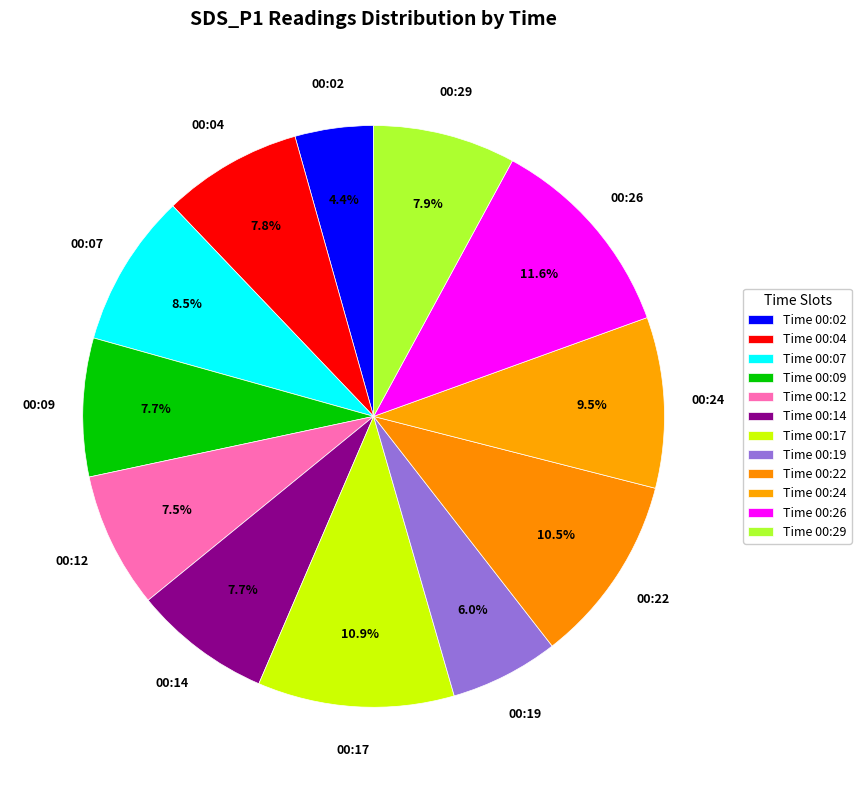

How many slices are in this pie chart?

12